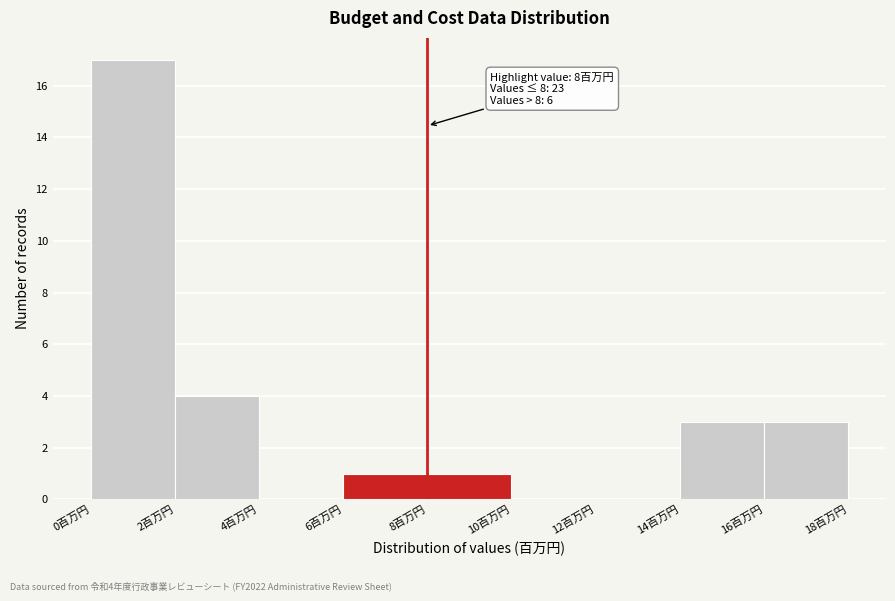

Which range on the x-axis has the tallest bar?

0 to 2